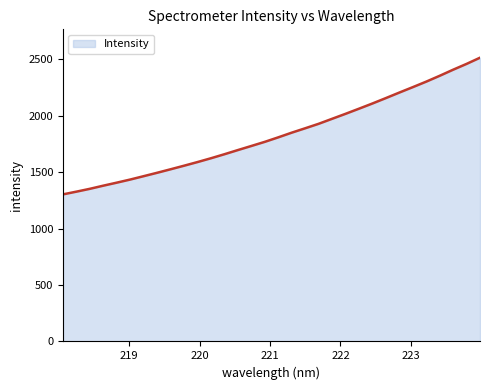

What is the difference between the maximum and minimum values?

1211.4